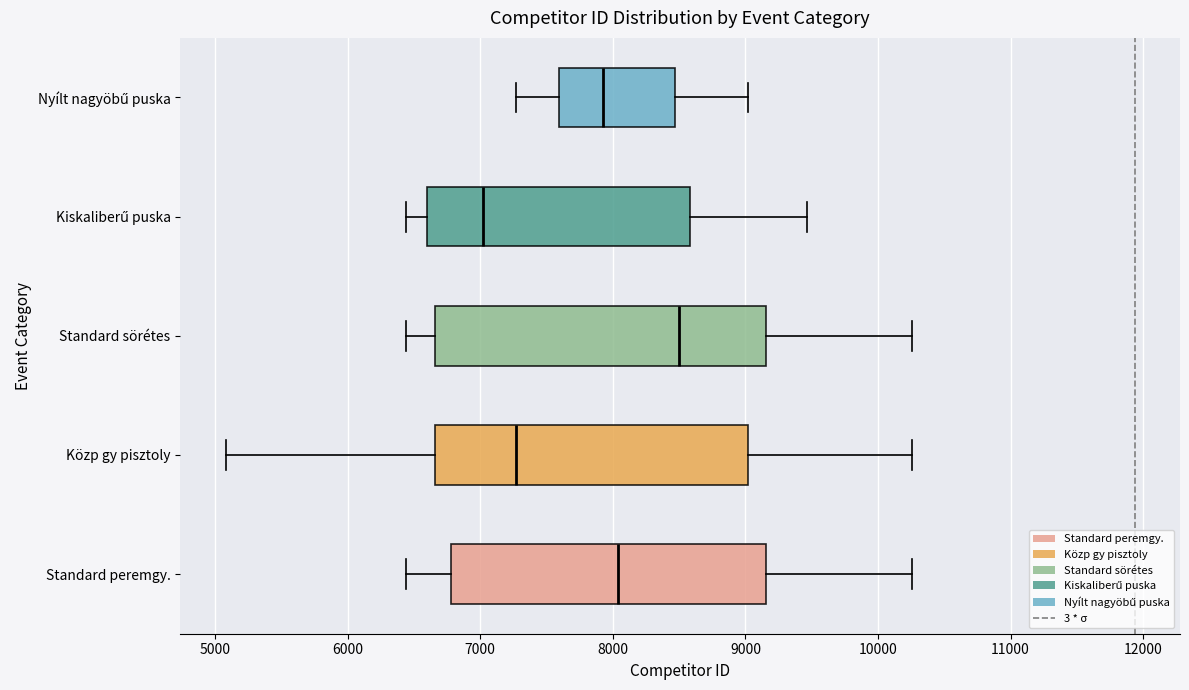

Reading bottom to top, transcribe this box plot: for each box, give where its median line is, the range the box spans, and where its two whiskers end, as read against the x-axis. The values are not printed on the chart, so give them approximately, as read against the axis.

Standard peremgy.: median 8000, box 6800 to 9200, whiskers 6400 to 10300
Közp gy pisztoly: median 7300, box 6700 to 9000, whiskers 5100 to 10300
Standard sörétes: median 8500, box 6700 to 9200, whiskers 6400 to 10300
Kiskaliberű puska: median 7000, box 6600 to 8600, whiskers 6400 to 9500
Nyílt nagyöbű puska: median 7900, box 7600 to 8500, whiskers 7300 to 9000